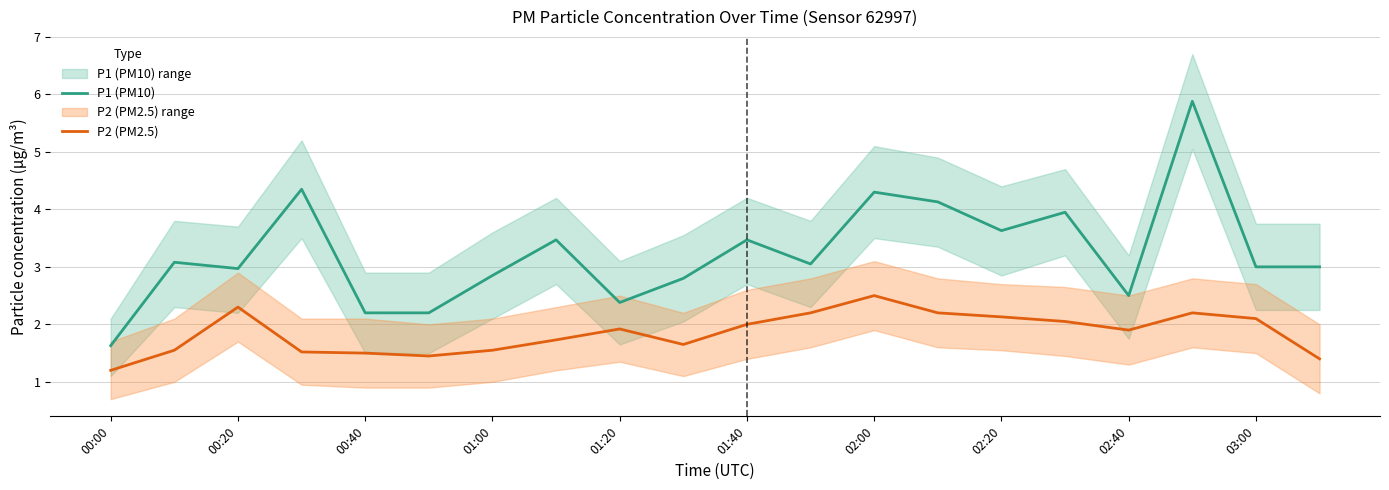

What is the greatest value displayed?

5.9